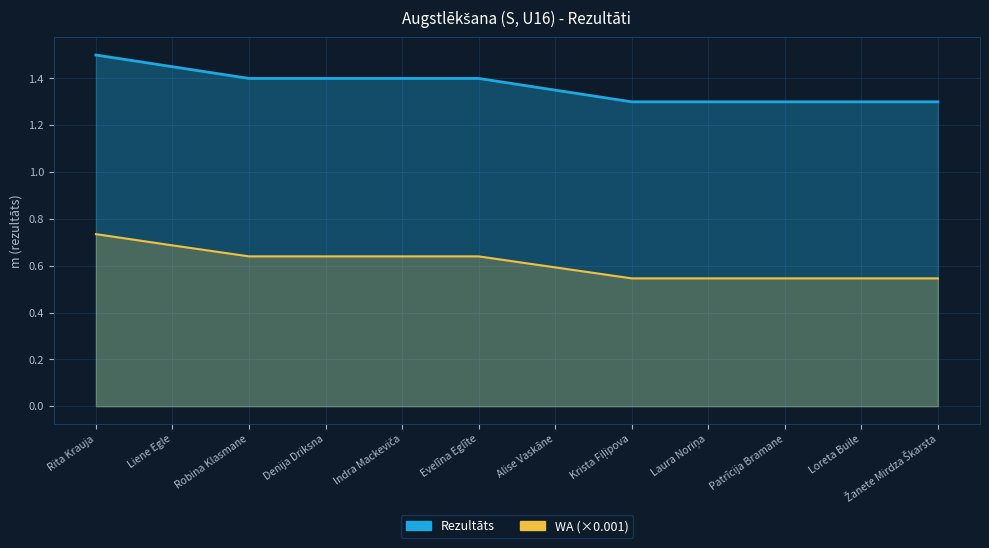

Read the Rezultāts value at Alise Vaskāne.

1.4